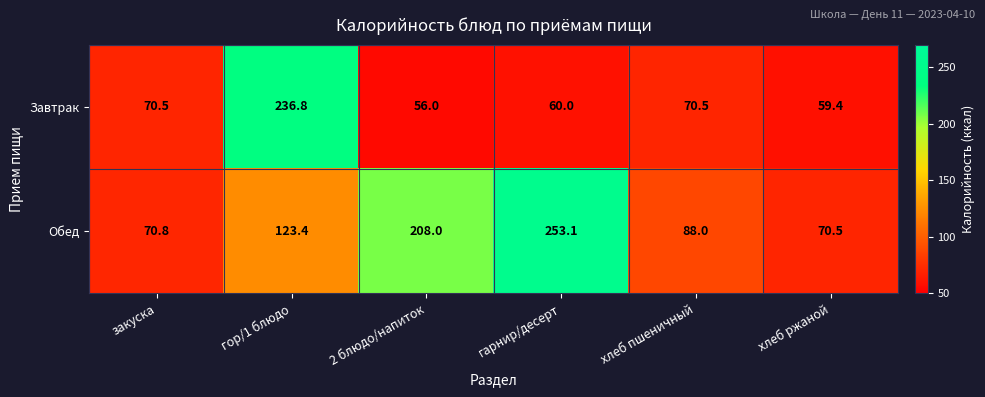

What is the difference between the maximum and minimum values in the Обед series?

182.6